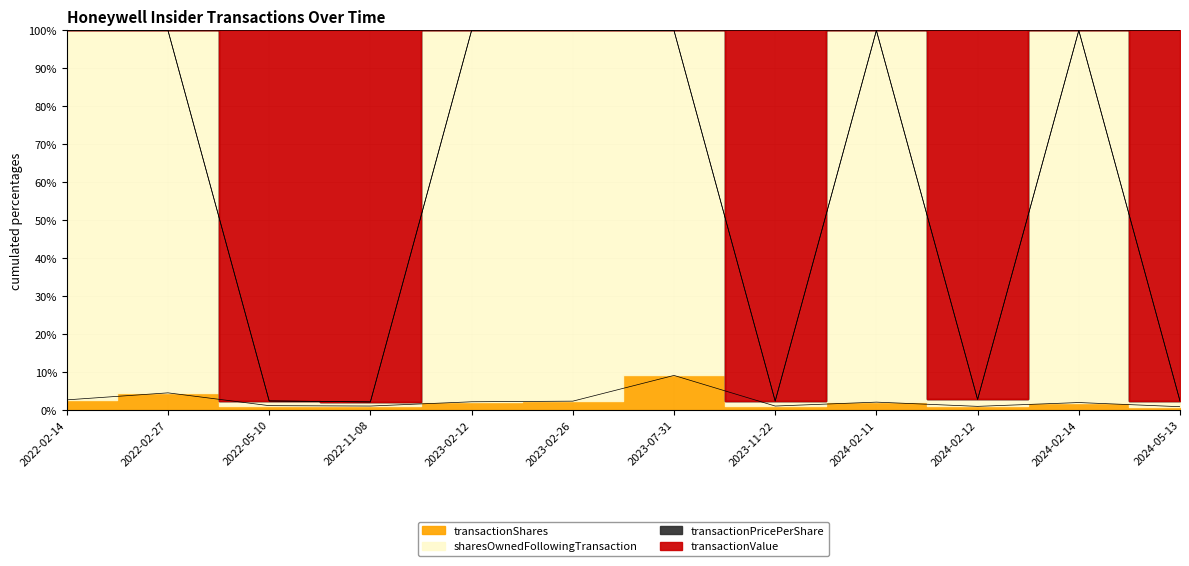

In transactionPricePerShare, how many points are lower than both neighbors (excluding endpoints)?

3